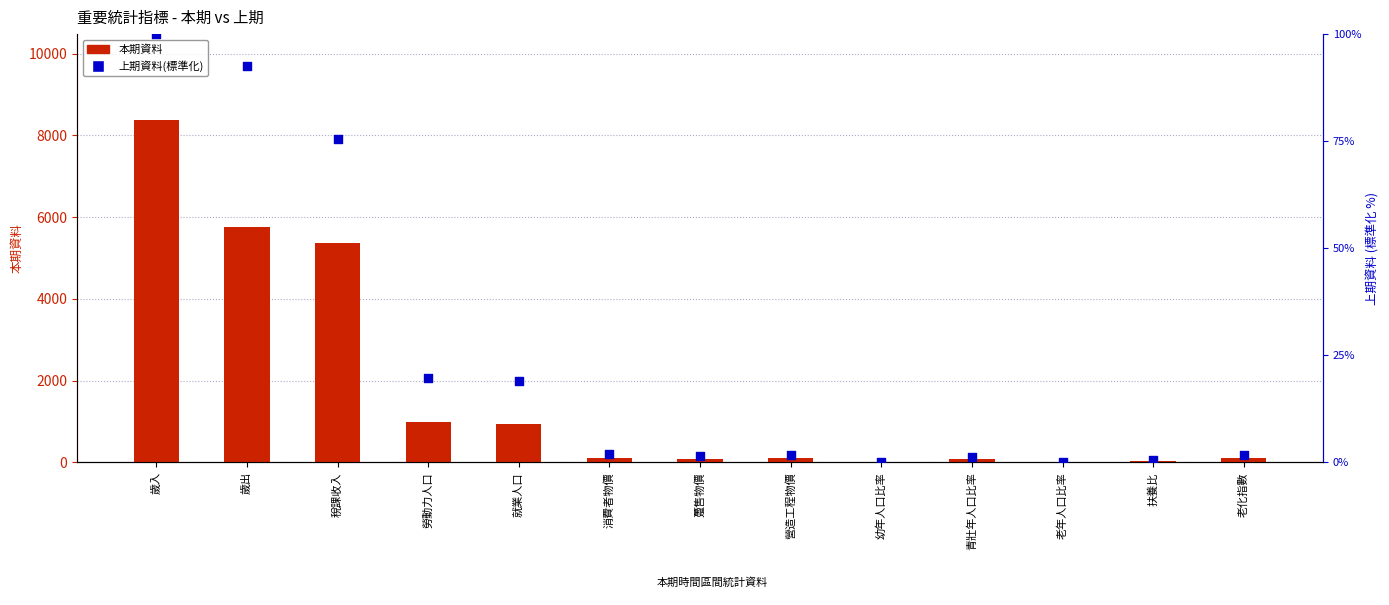

At how many categories does at least one series exceed 6572?

1